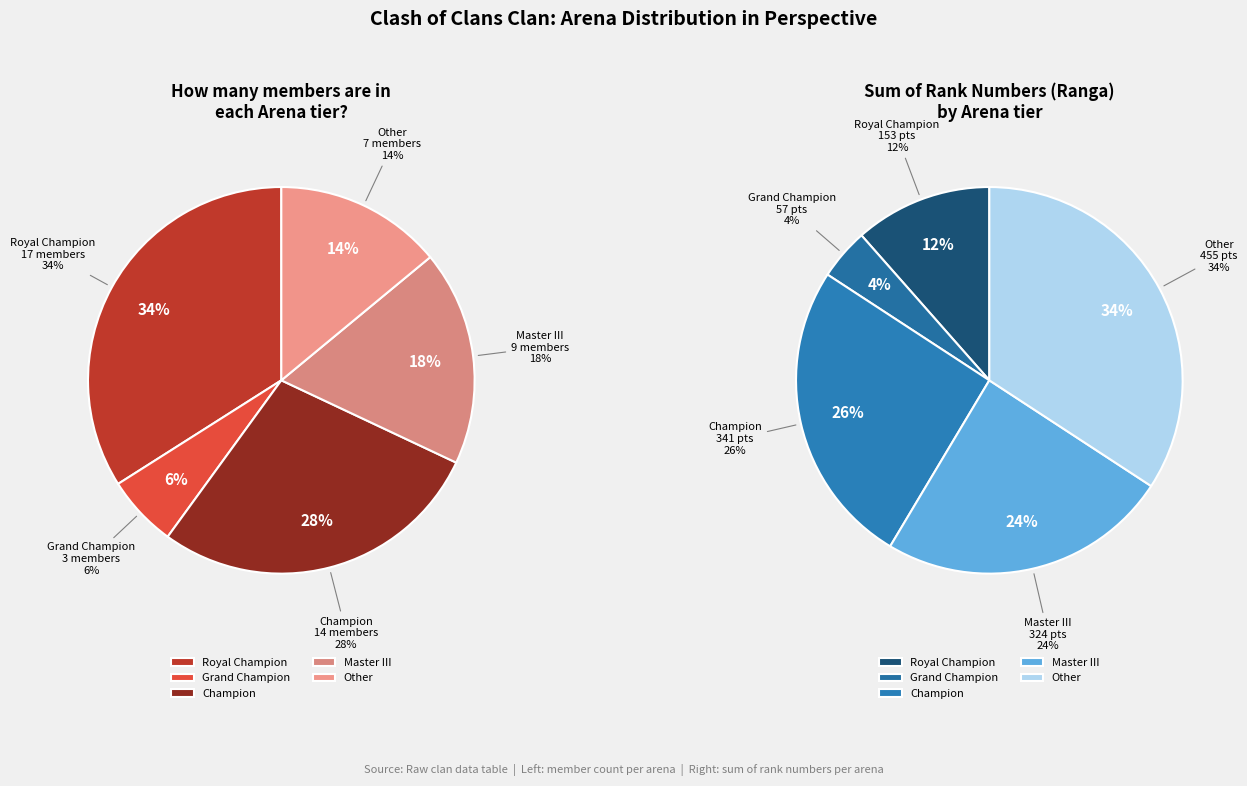

Which has a higher value, Grand Champion or Other?

Other